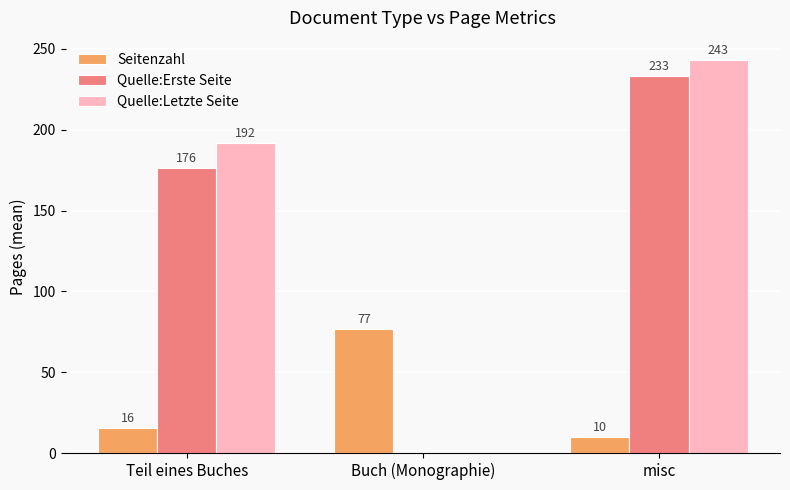

The Seitenzahl series shows 4.6 at Teil eines Buches. True or false?

False